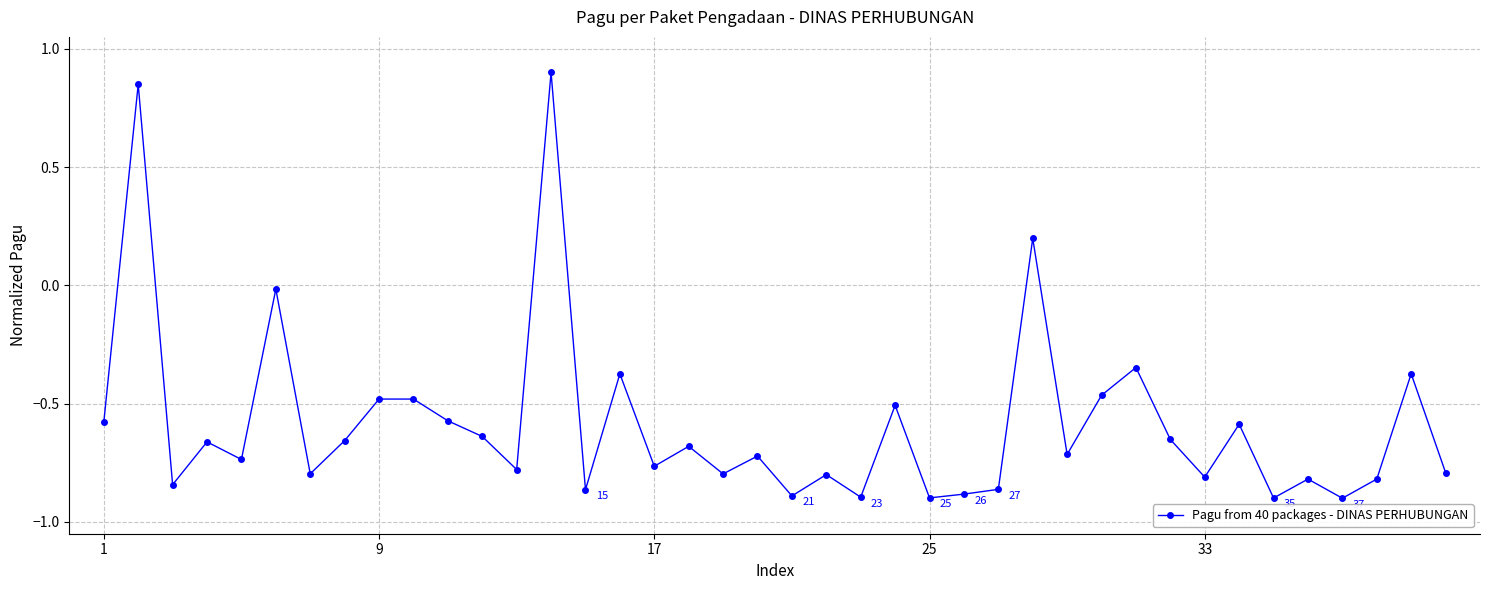

True or false: there are more than 0 points higher than both neighbors.

True